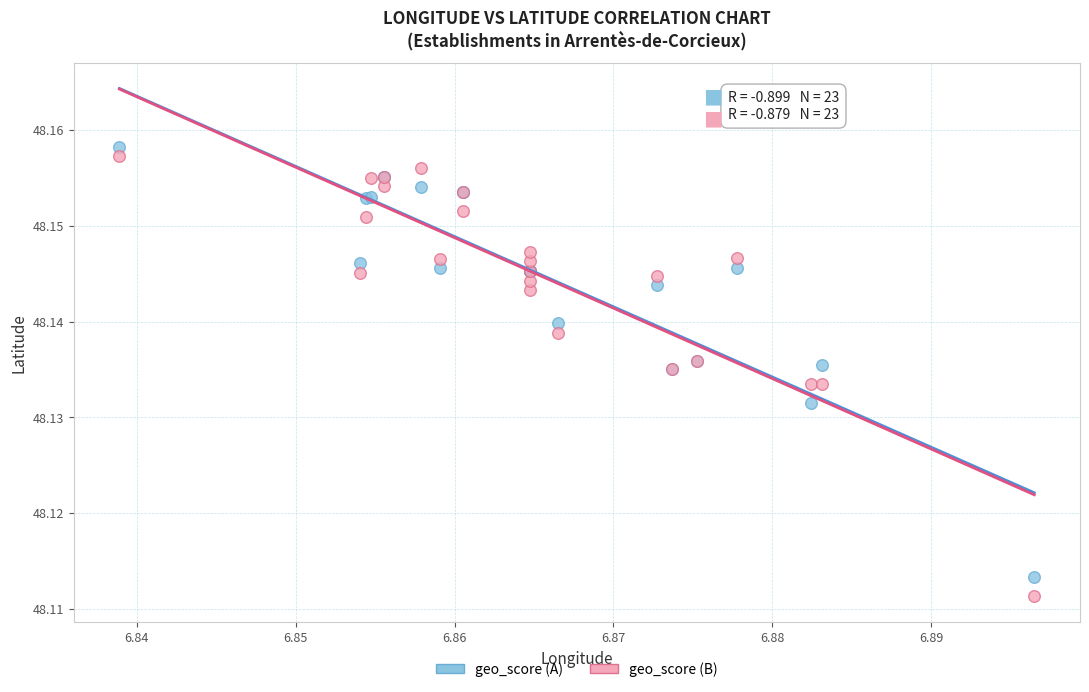

Which series reaches the minimum Y coordinate?

geo_score (B)